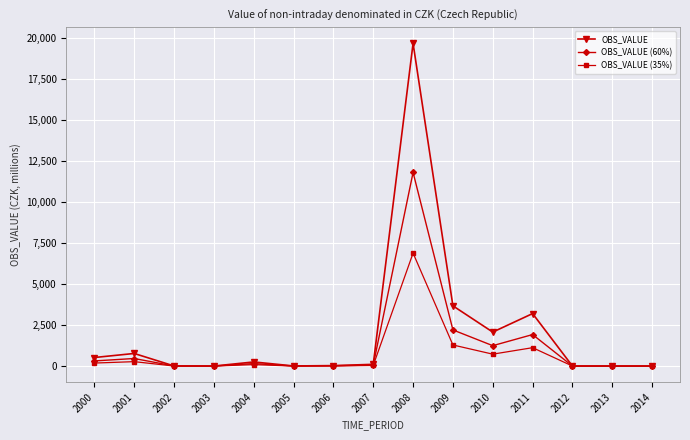

At which label is OBS_VALUE closest to 9838?

2009